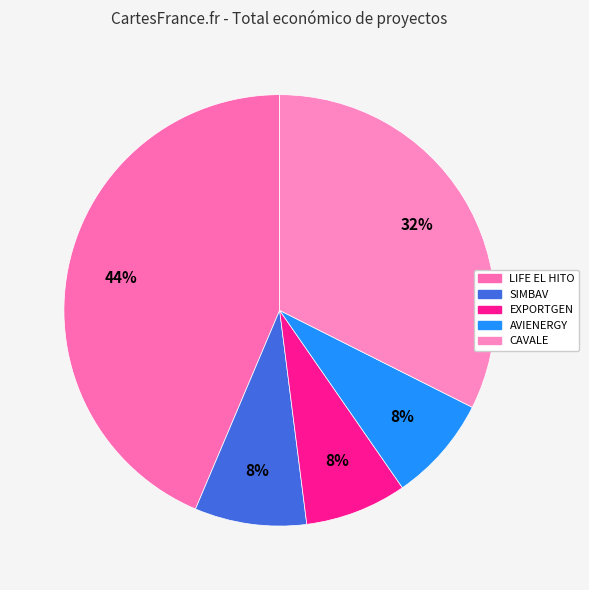

How many slices are in this pie chart?

5